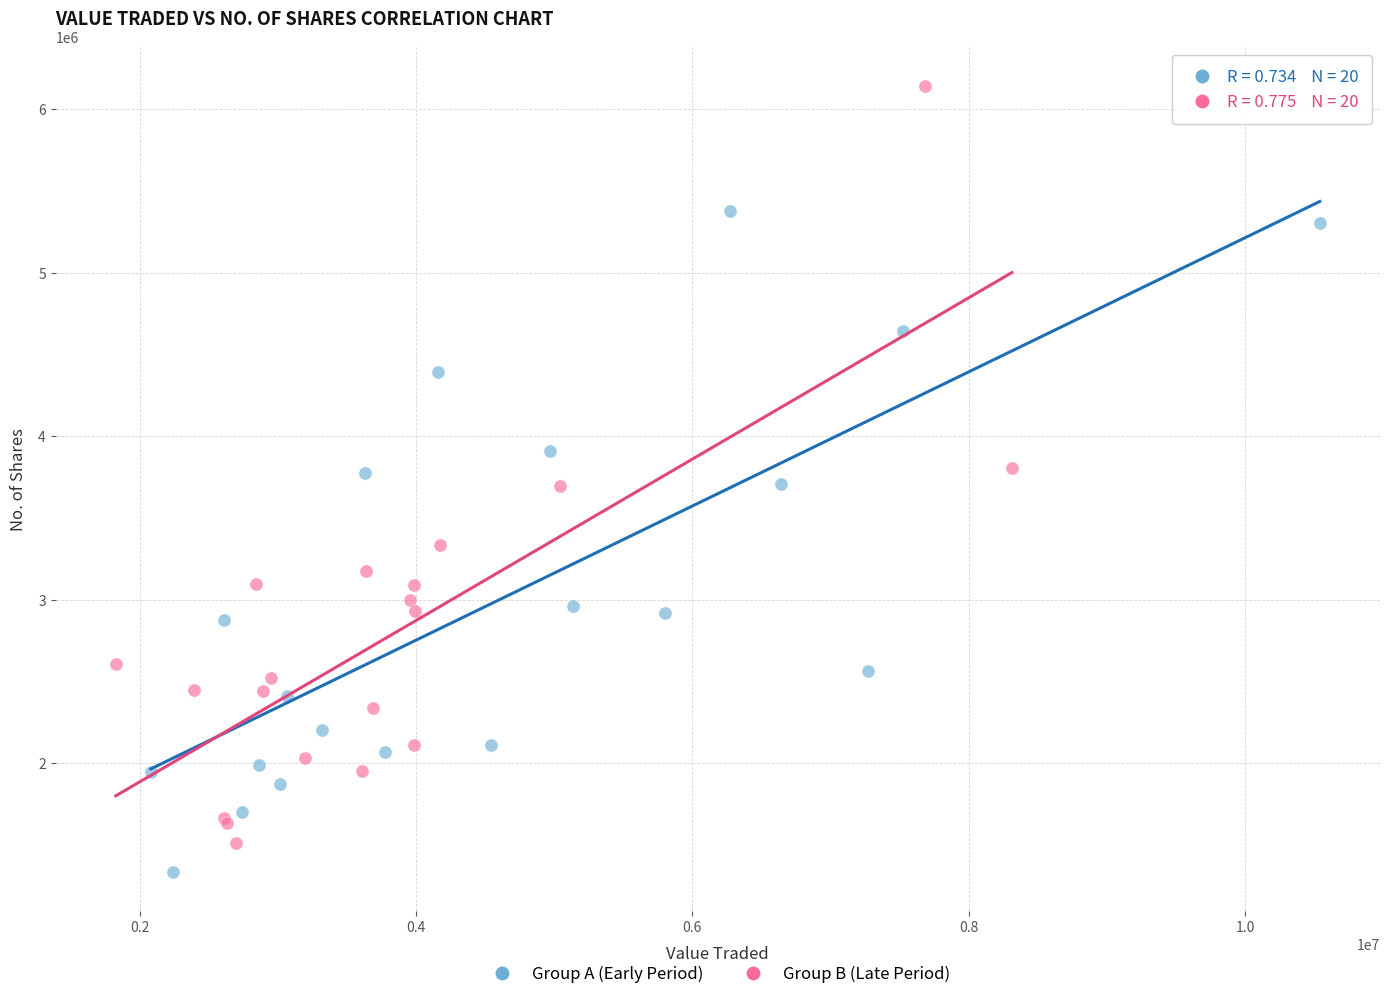

Which series has the widest spread of Y values?

Group B (Late Period)